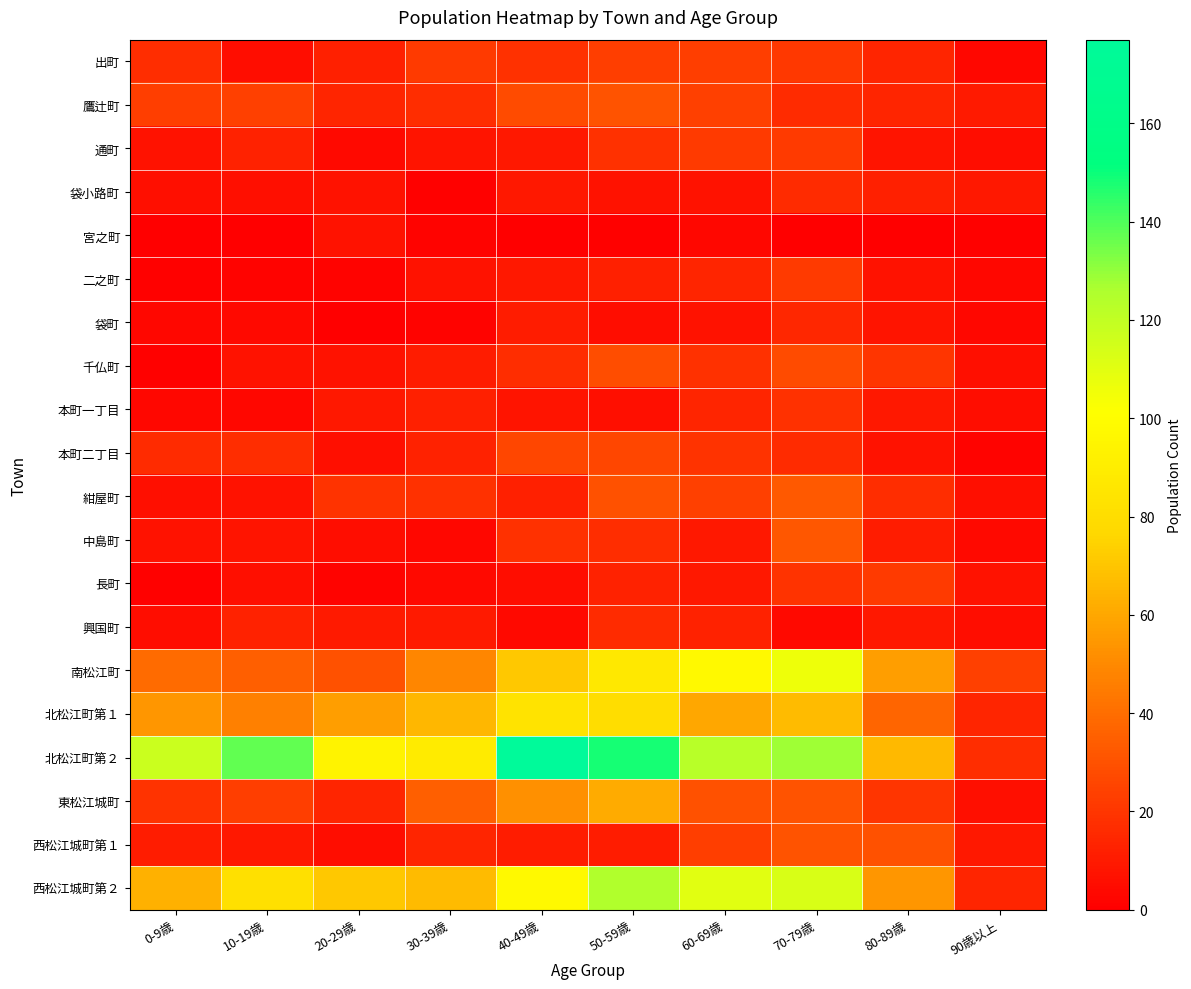

At how many categories does at least one series exceed 63?

9